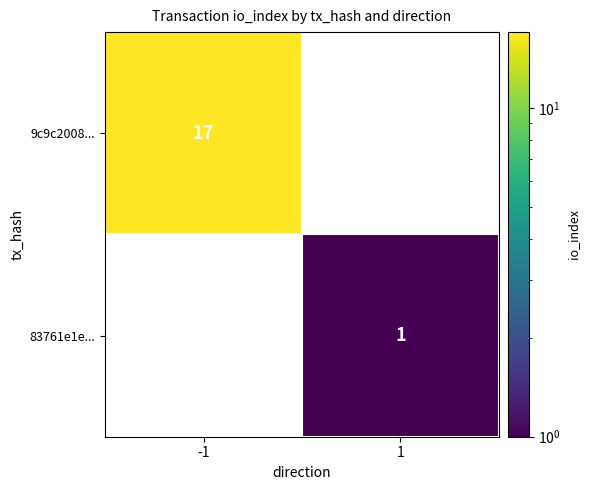

The 9c9c2008... series shows 26 at -1. True or false?

False